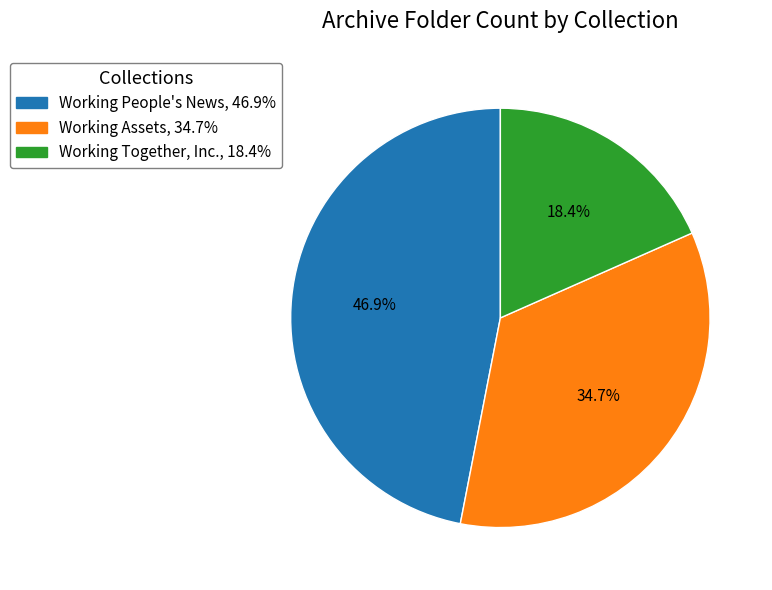

How many segments does this pie chart have?

3